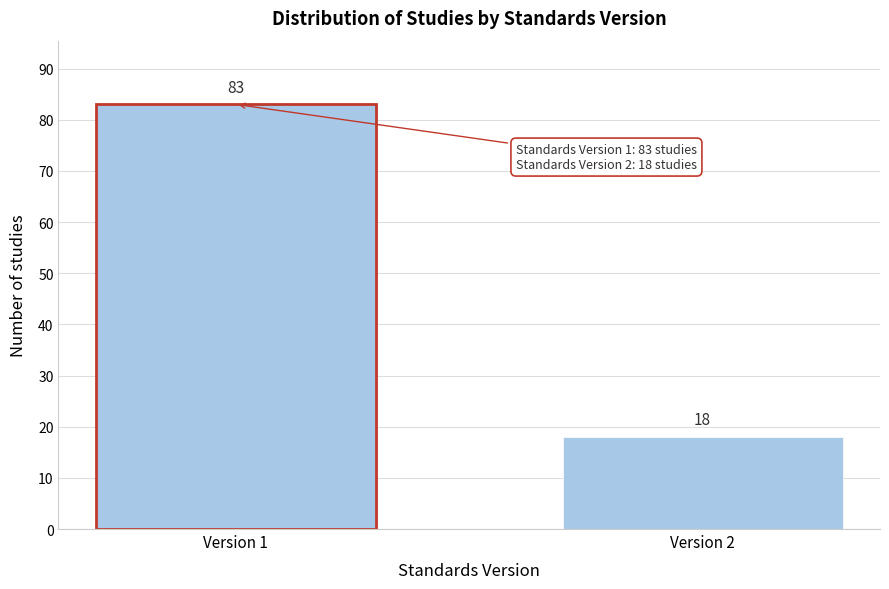

Reading right to left, transcribe all the data shown in this chart.

18	83